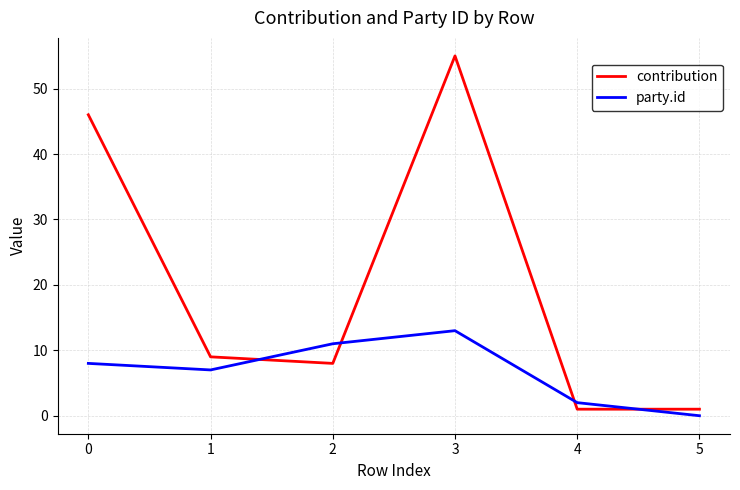

At how many categories does at least one series exceed 7?

4